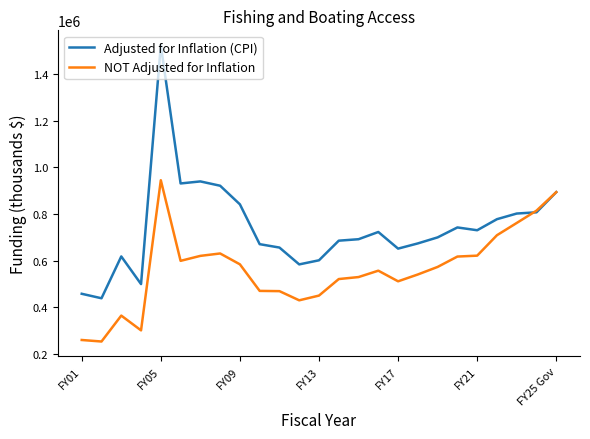

Rank the series by their maximum value, from lowest to highest.

NOT Adjusted for Inflation, Adjusted for Inflation (CPI)